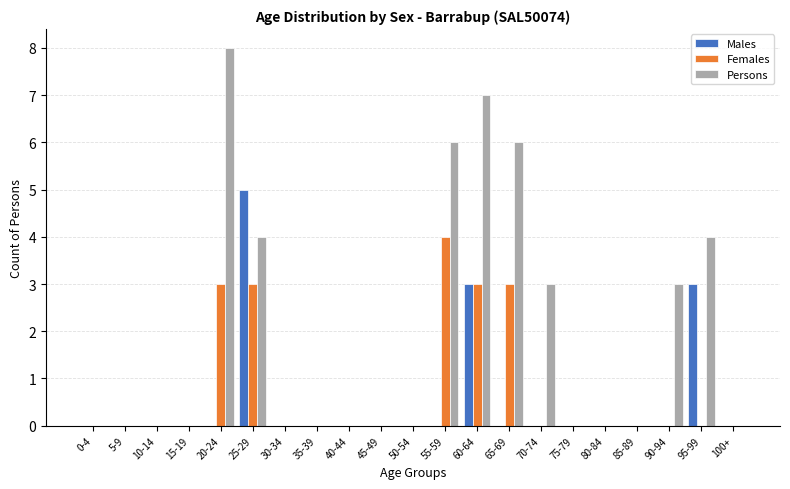

The Persons series shows 0 at 75-79. True or false?

True